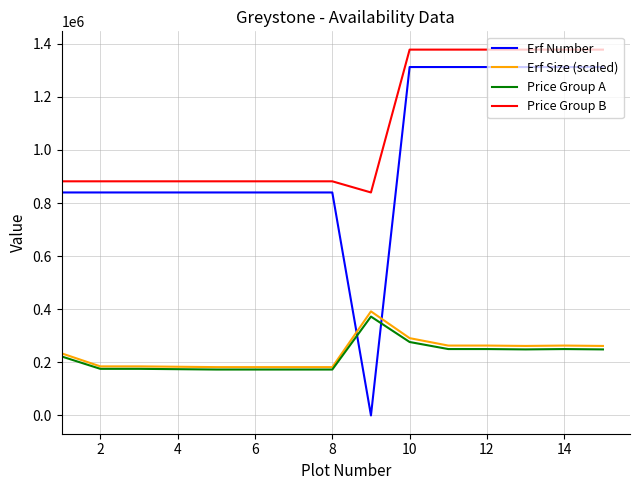

How many times do Erf Size (scaled) and Erf Number cross each other?

2